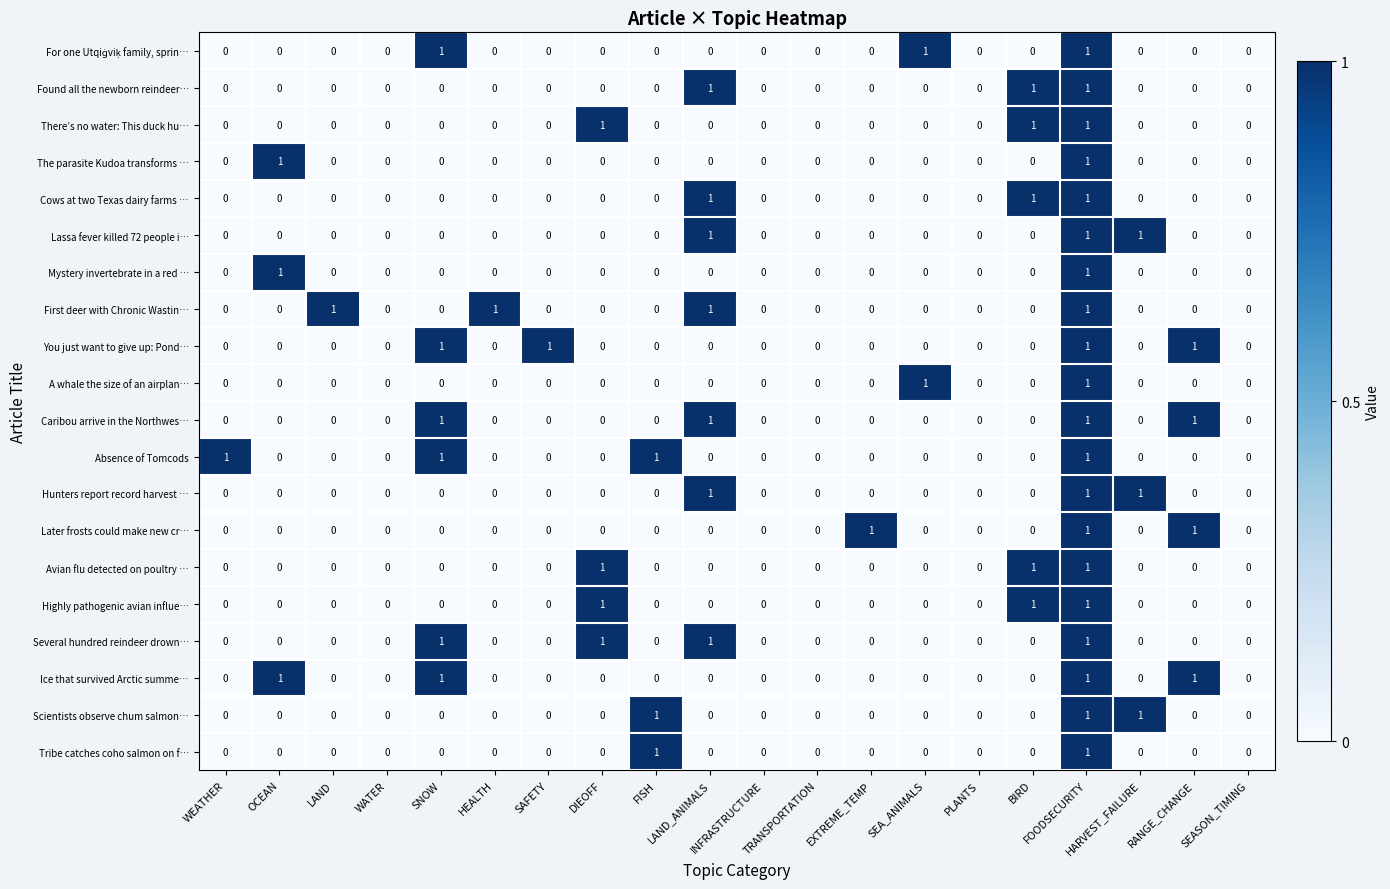

How many Caribou arrive in the Northwes… values are between 0 and 1?

20